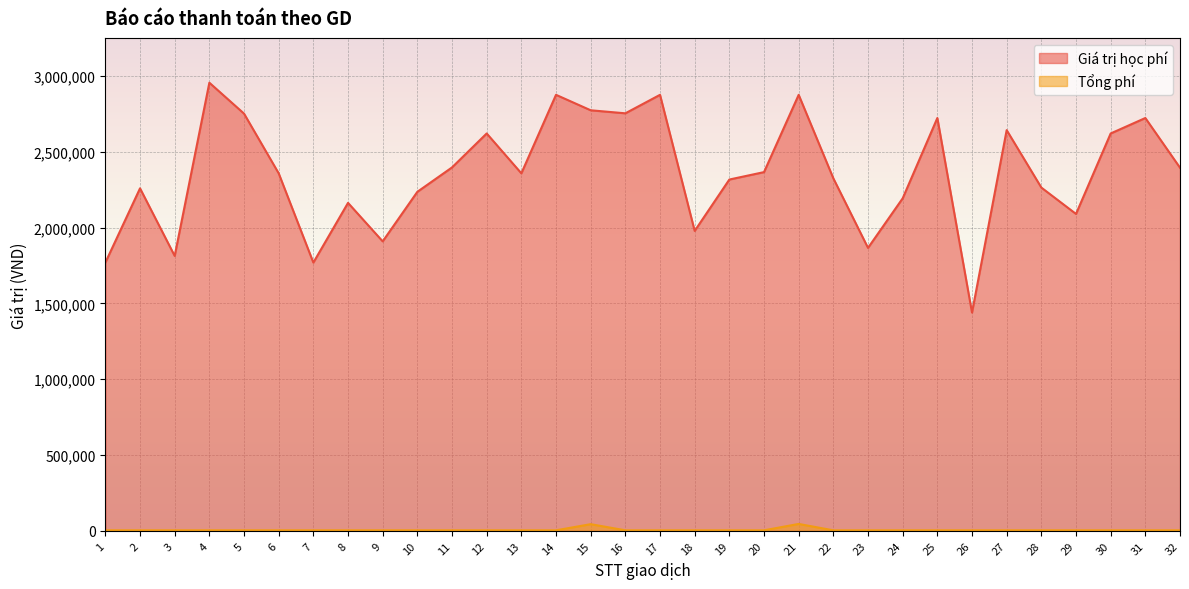

What are all the series names shown in the legend?

Giá trị học phí, Tổng phí